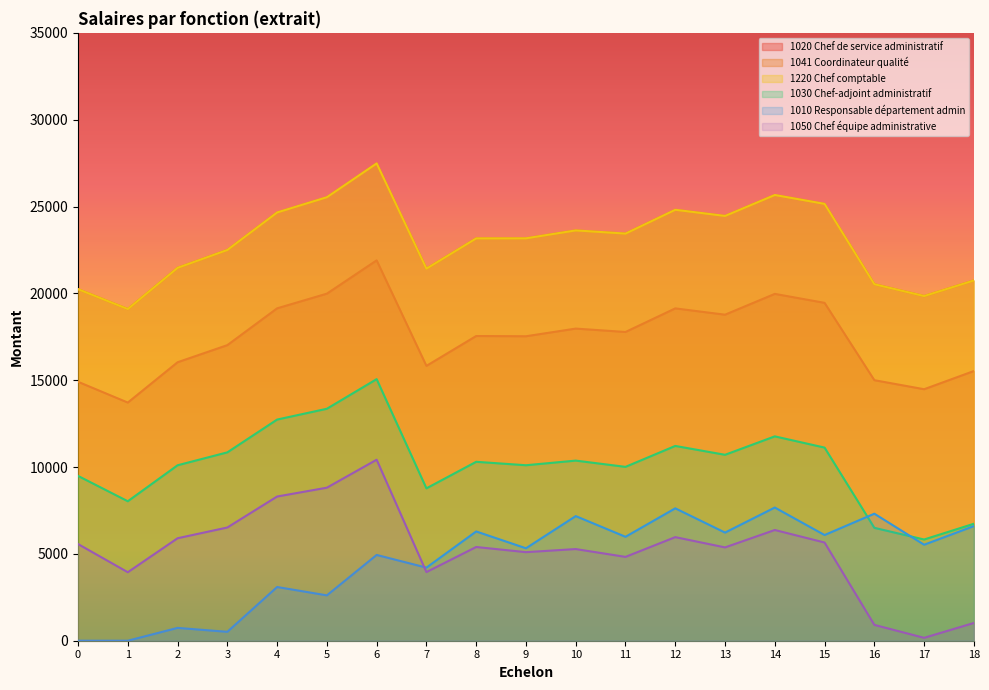

Which series has the largest total across all categories?

1041 Coordinateur qualité